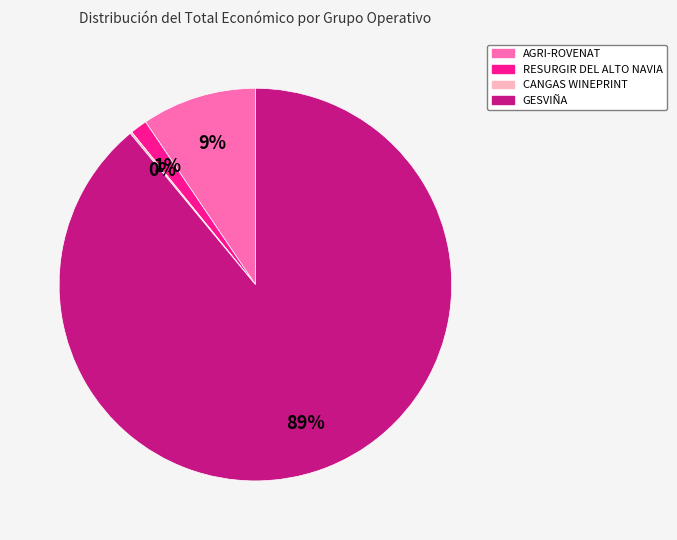

Is the sum of AGRI-ROVENAT and RESURGIR DEL ALTO NAVIA greater than half?

No